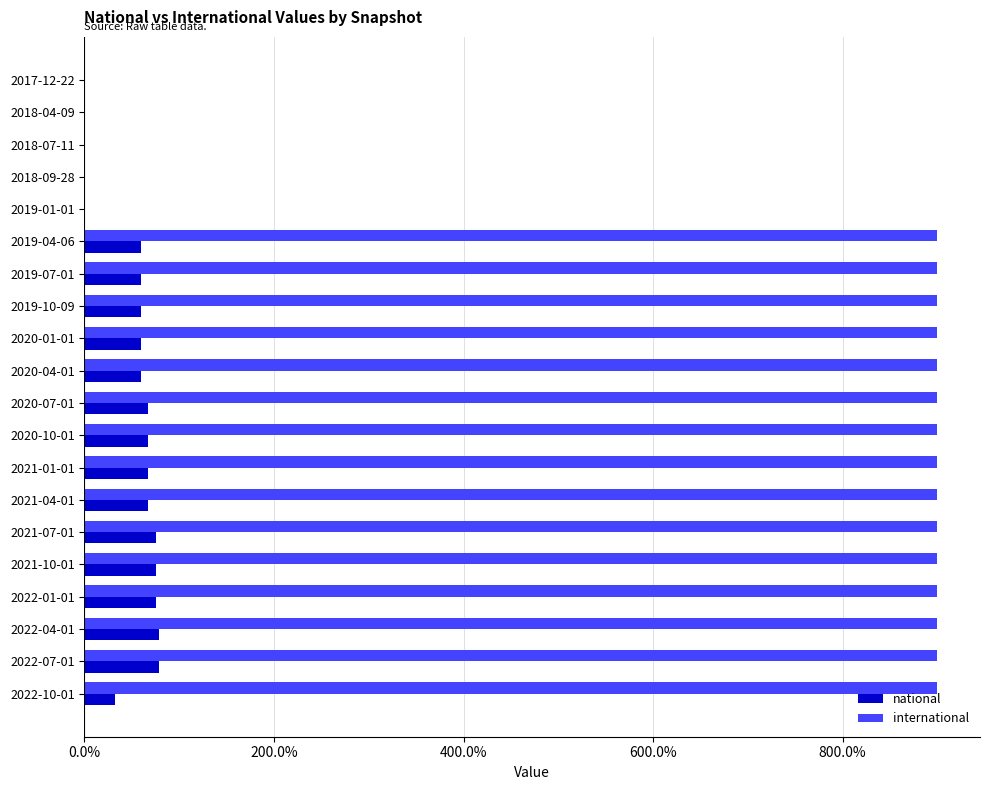

What is the greatest value displayed?

900.0